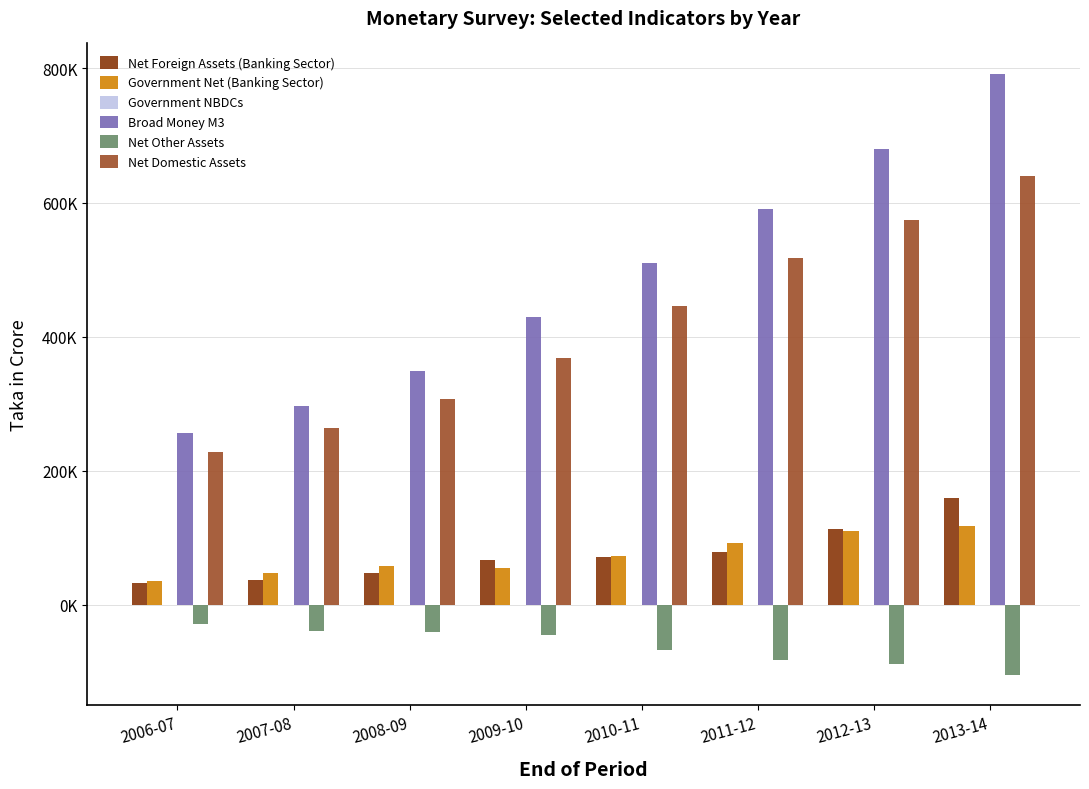

What is the difference between the highest and lowest values at 2009-10?

475091.8